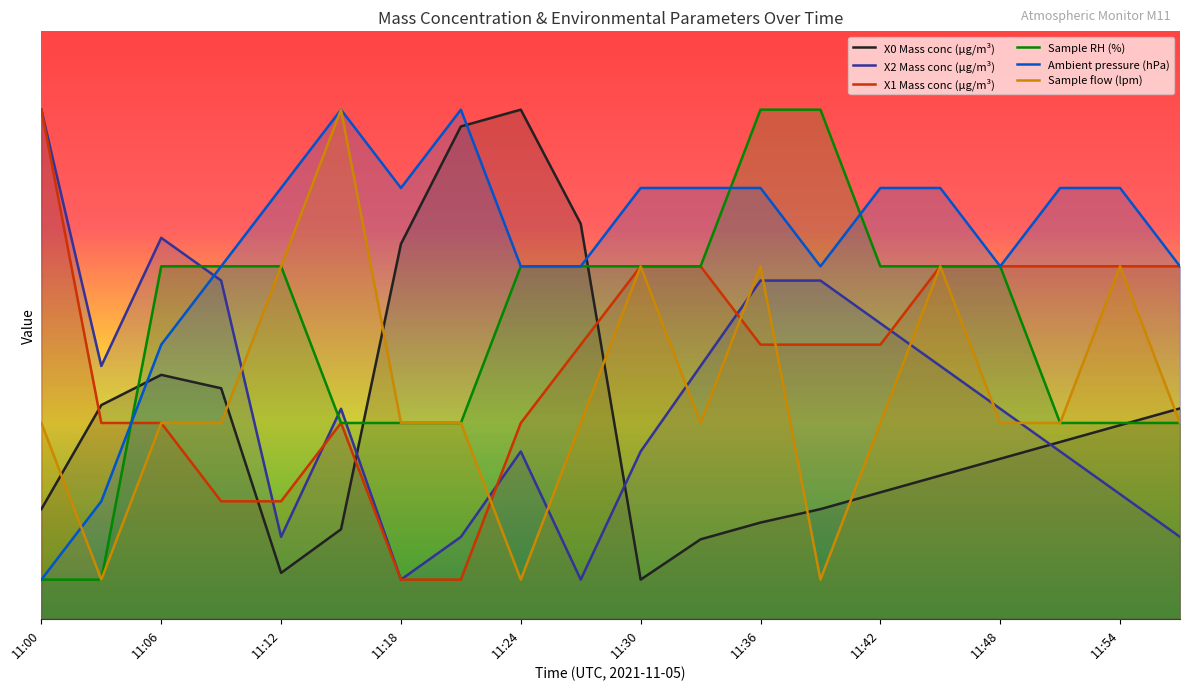

Does the chart have visible grid lines?

No